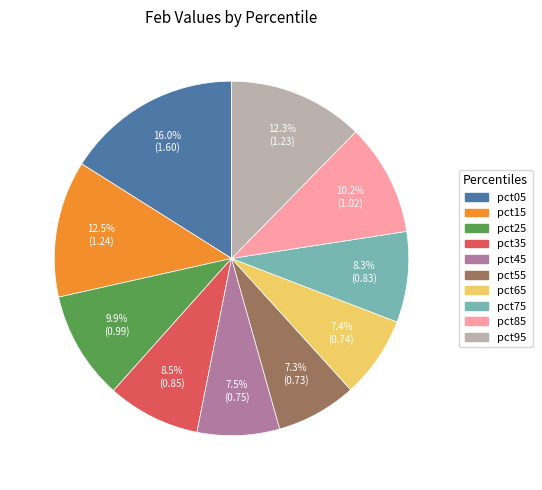

To the nearest percent, what is the difference between the largest and smallest slice percentages?

9%